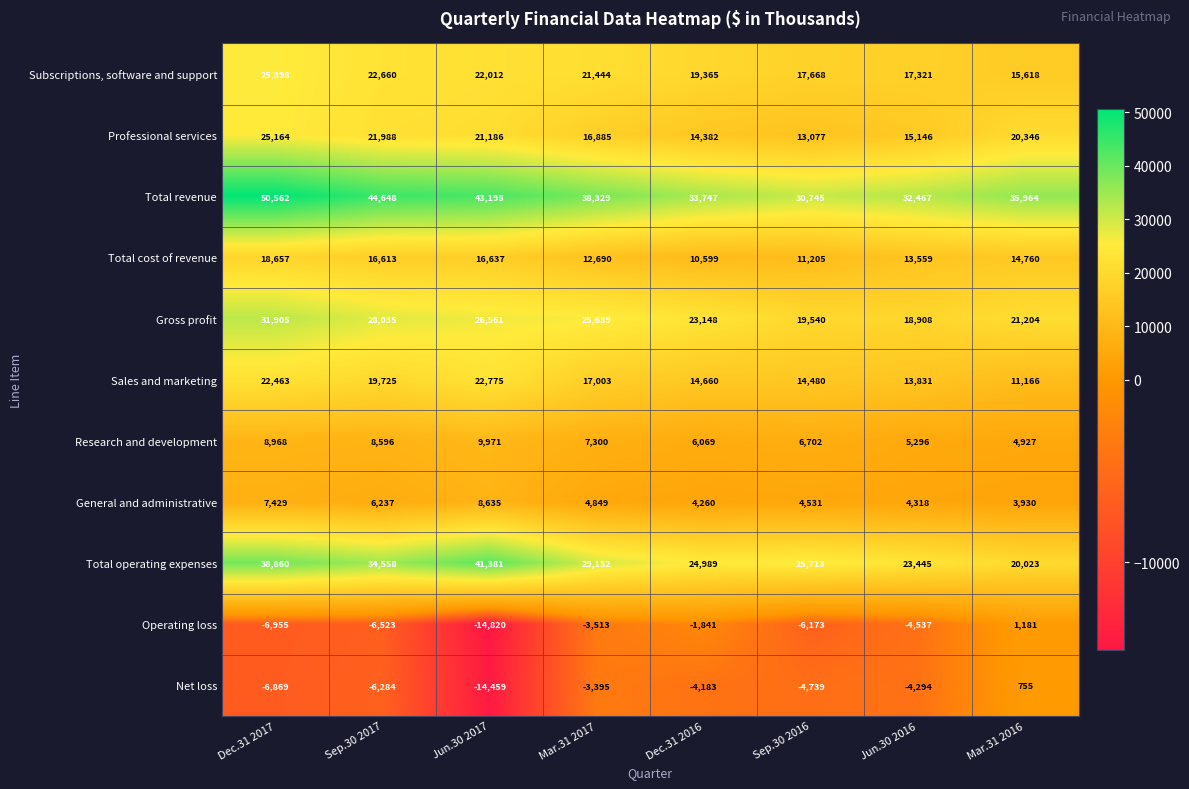

What is the minimum value shown in the chart?

-14820